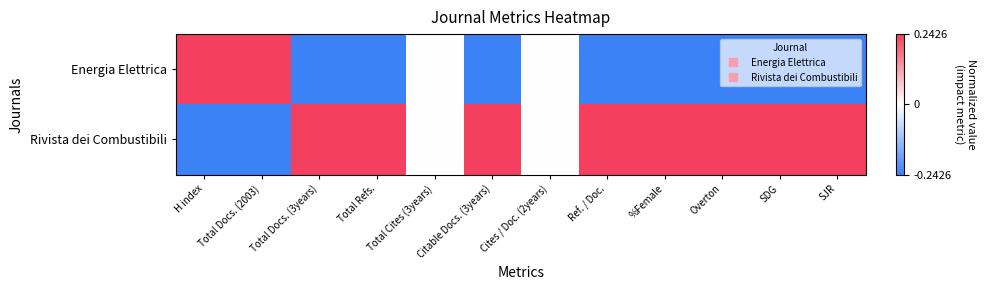

Which series has the widest spread of values?

Energia Elettrica